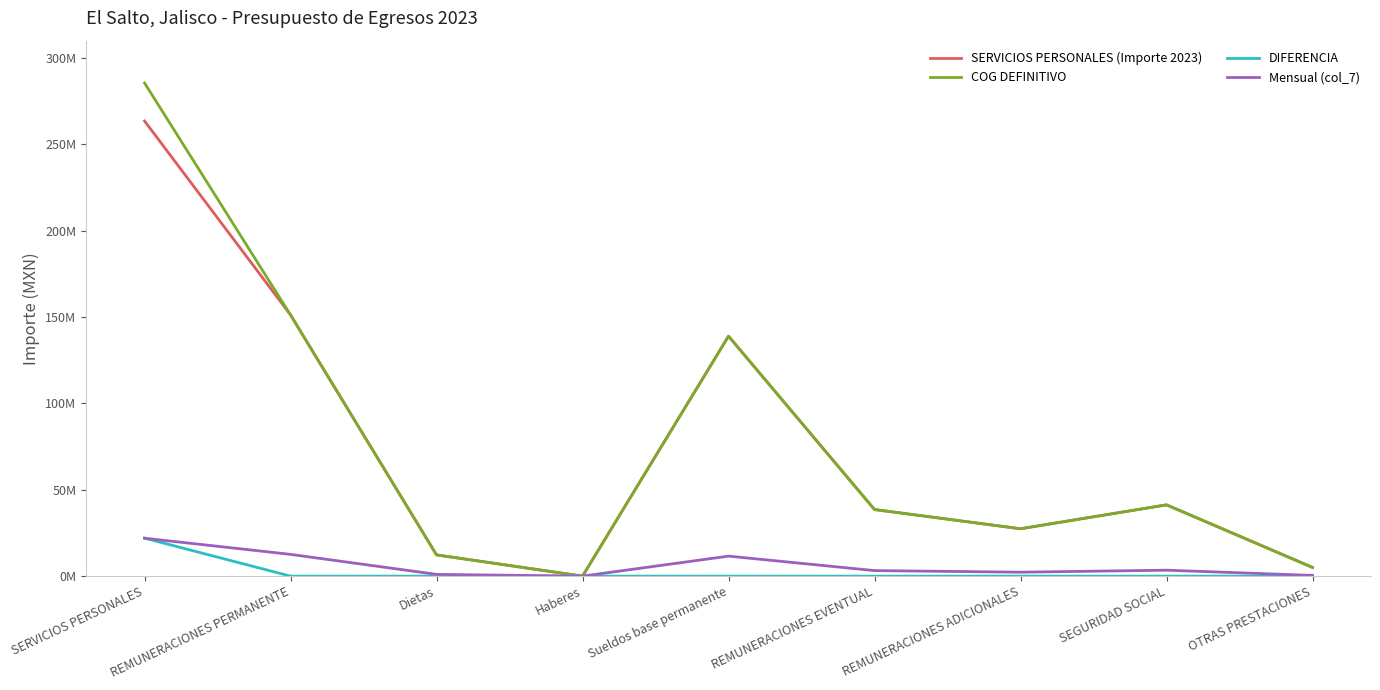

What is the average value of the DIFERENCIA series?

2444444.8